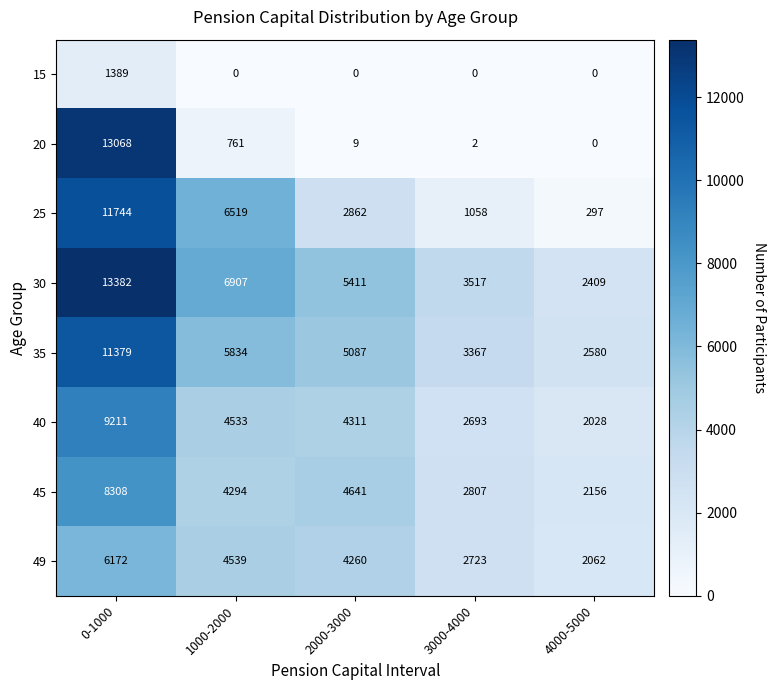

The 25 series shows 11744 at 0-1000. True or false?

True